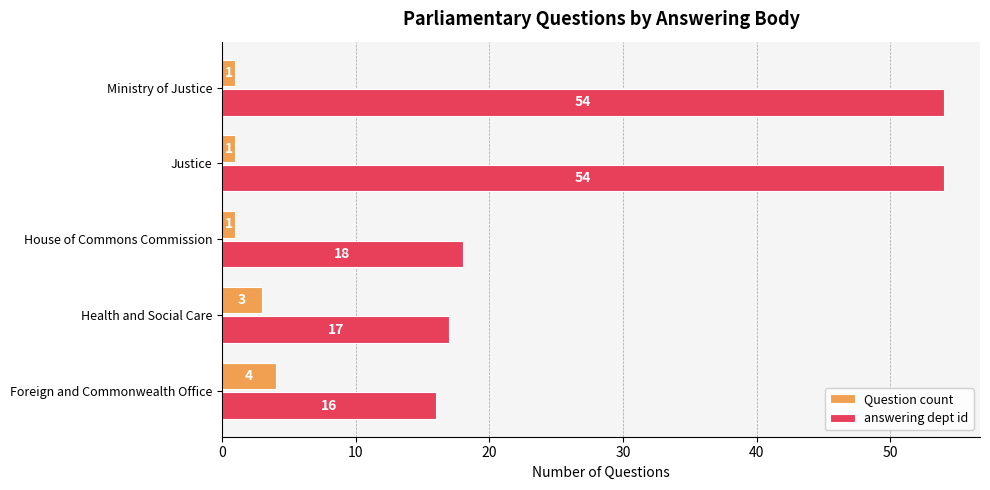

What are all the series names shown in the legend?

Question count, answering dept id